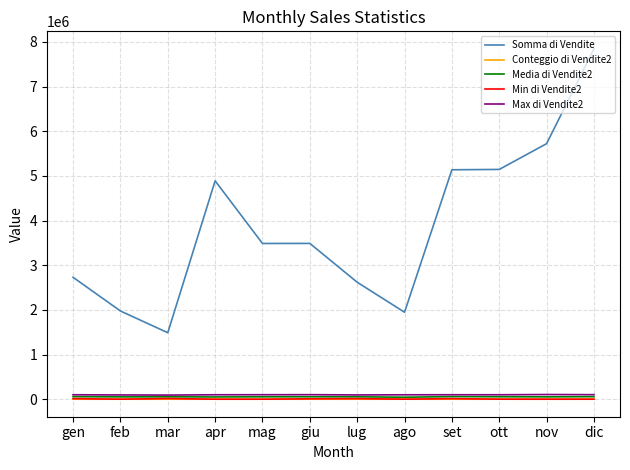

At how many categories does at least one series exceed 4018996?

5